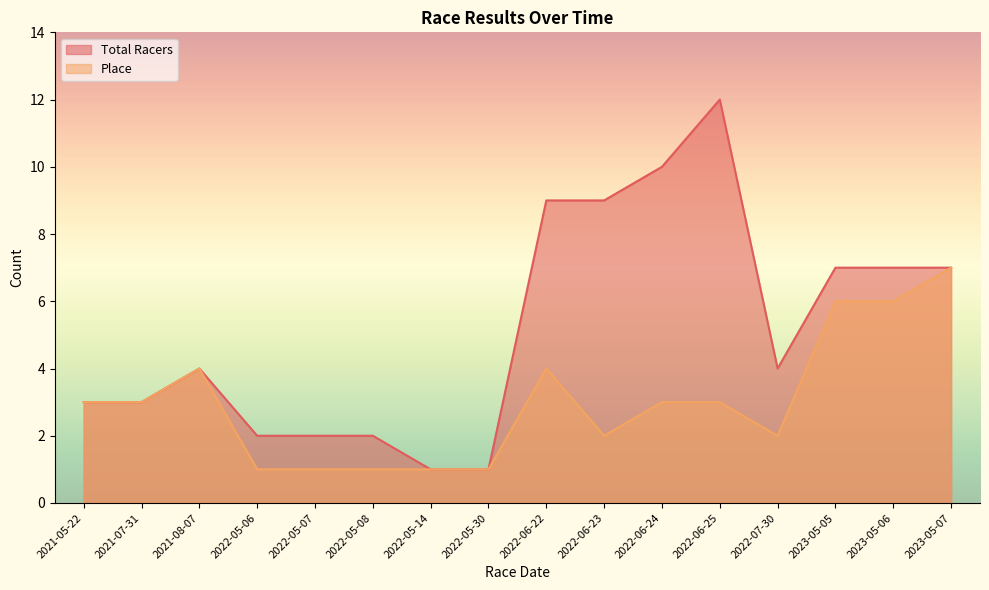

Is the value of Total Racers at 2022-06-24 greater than the value of Place at 2022-05-30?

Yes